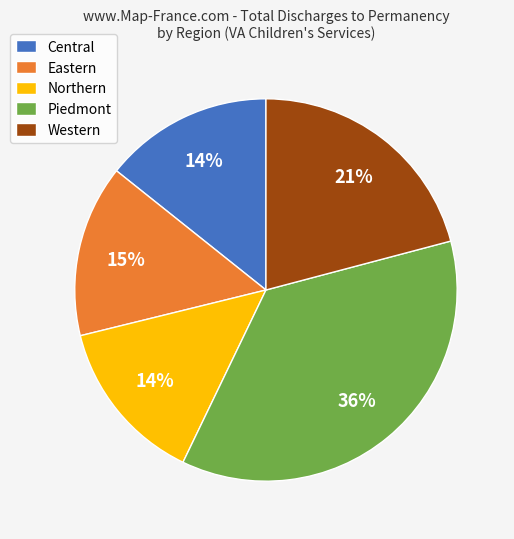

What is the largest slice in the pie chart?

Piedmont